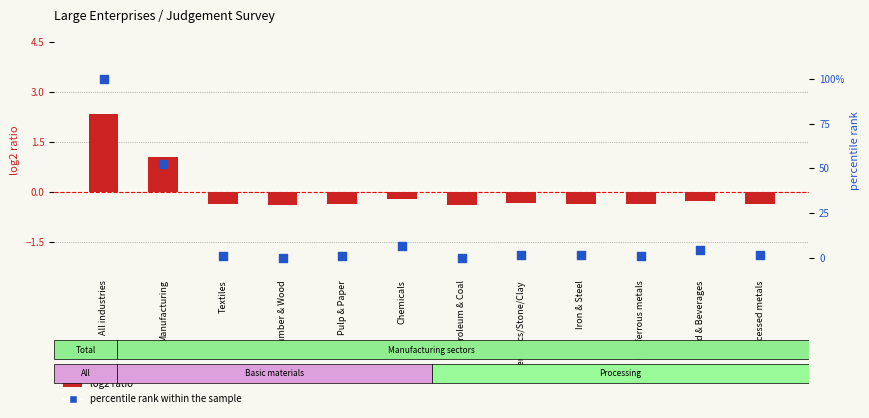

What is the total value across all series at Chemicals?

6.0